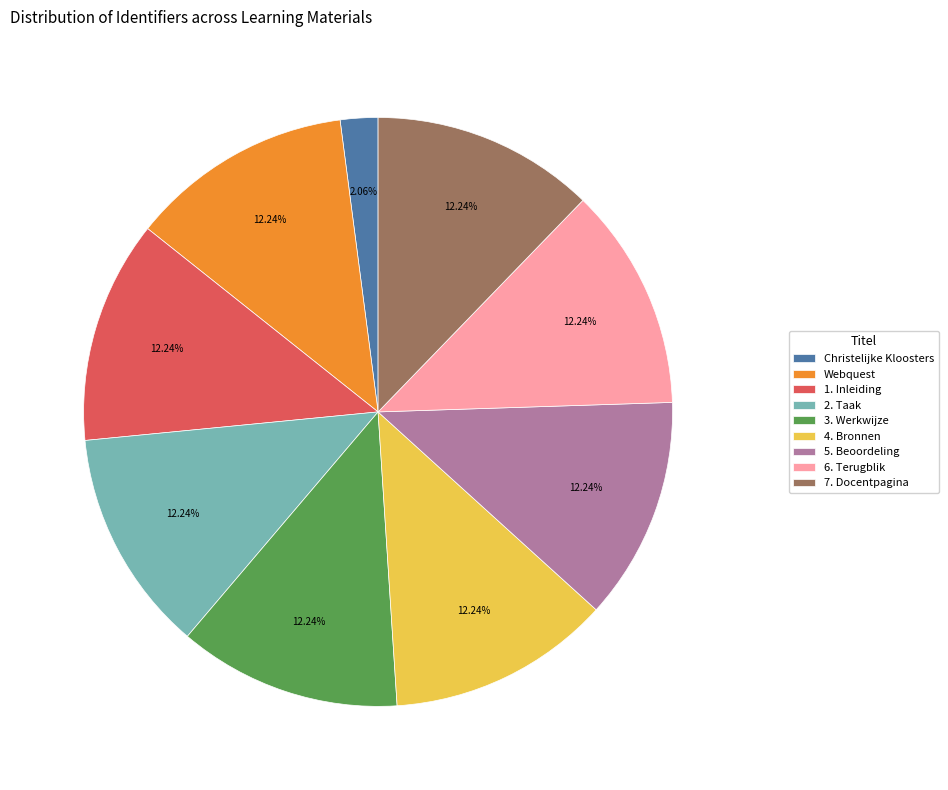

How many slices are in this pie chart?

9